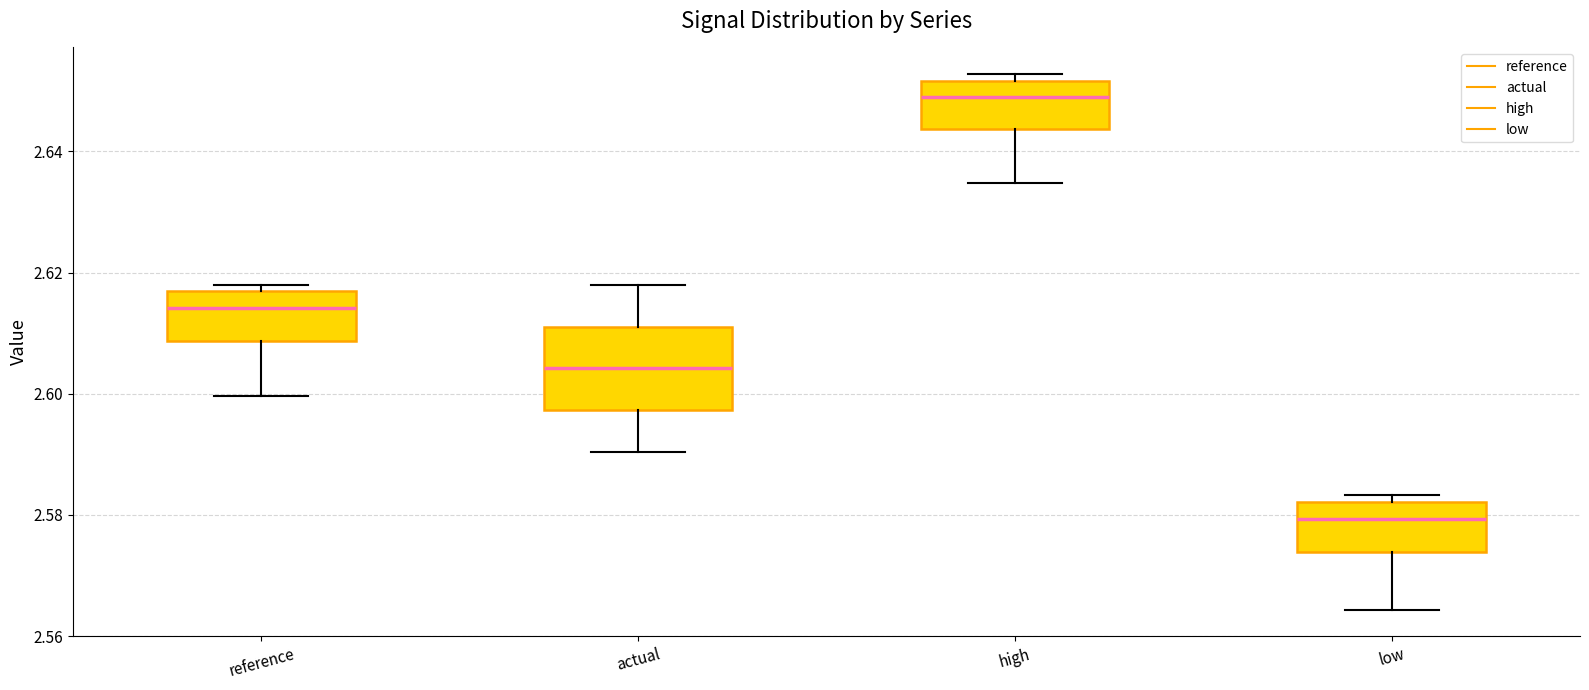

Where is the lower edge of the box for high on the y-axis? The values are not printed on the chart, so give them approximately, as read against the axis.

2.644